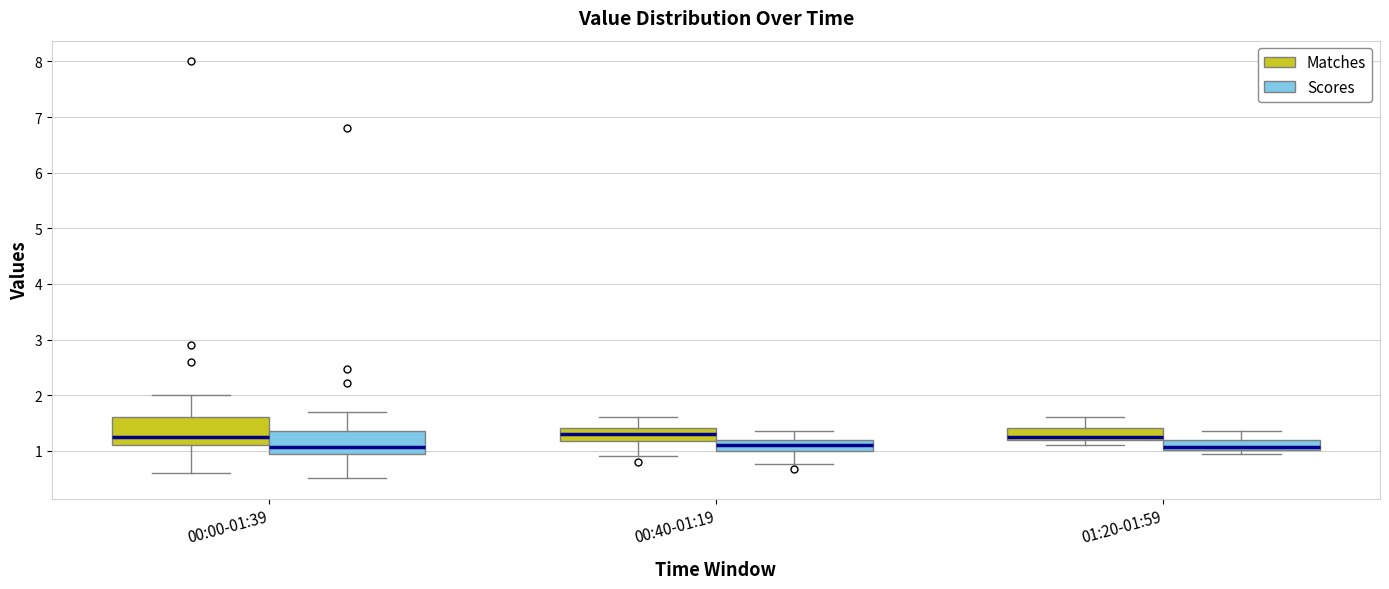

Reading left to right, read every box against the y-axis: the position of its median line, the range the box covers, and the ends of its whiskers. The values are not printed on the chart, so give them approximately, as read against the axis.

00:00-01:39 (Matches): median 1.3, box 1.1 to 1.6, whiskers 0.6 to 2.0
00:00-01:39 (Scores): median 1.1, box 0.9 to 1.4, whiskers 0.5 to 1.7
00:40-01:19 (Matches): median 1.3, box 1.2 to 1.4, whiskers 0.9 to 1.6
00:40-01:19 (Scores): median 1.1, box 1.0 to 1.2, whiskers 0.8 to 1.4
01:20-01:59 (Matches): median 1.3, box 1.2 to 1.4, whiskers 1.1 to 1.6
01:20-01:59 (Scores): median 1.1, box 1.0 to 1.2, whiskers 0.9 to 1.4